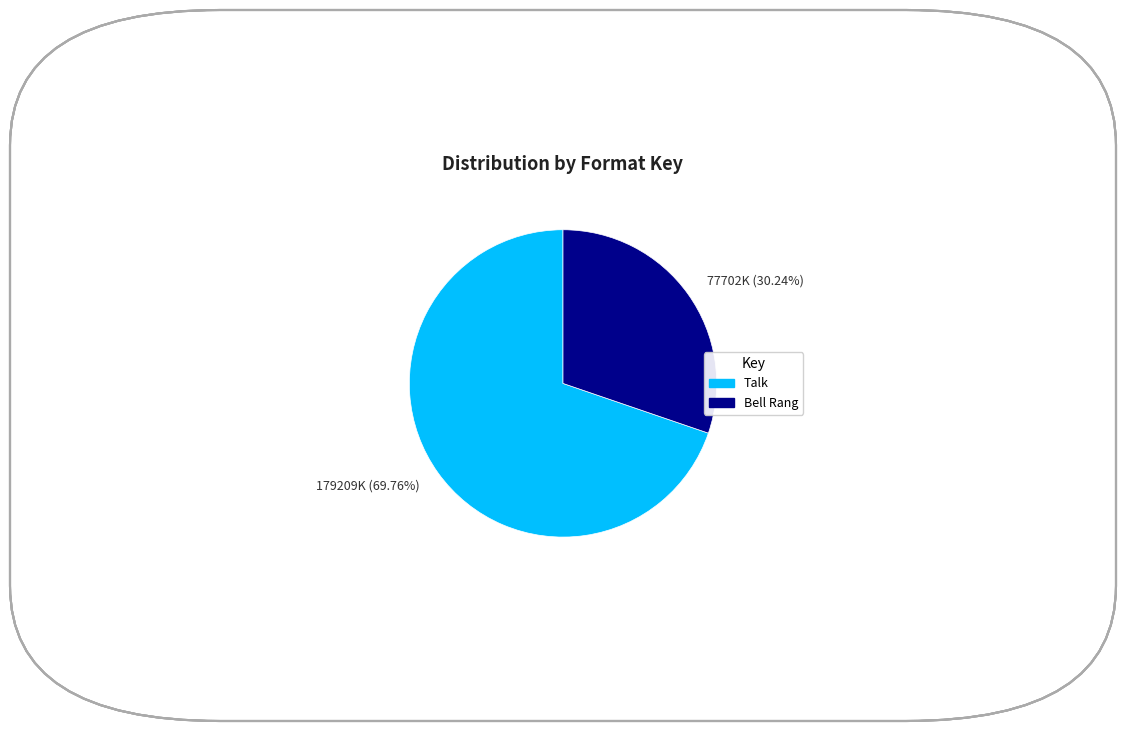

How many slices are in this pie chart?

2